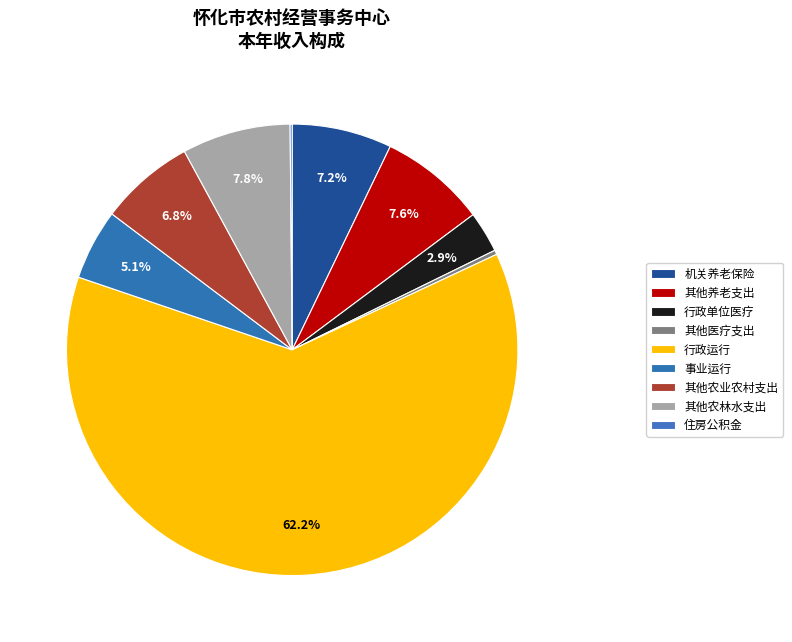

To the nearest percent, what is the average slice percentage?

11%